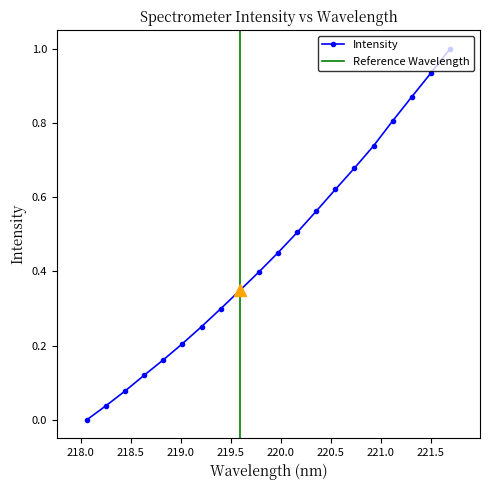

True or false: the data shows 0.4 at 218.0596.

False